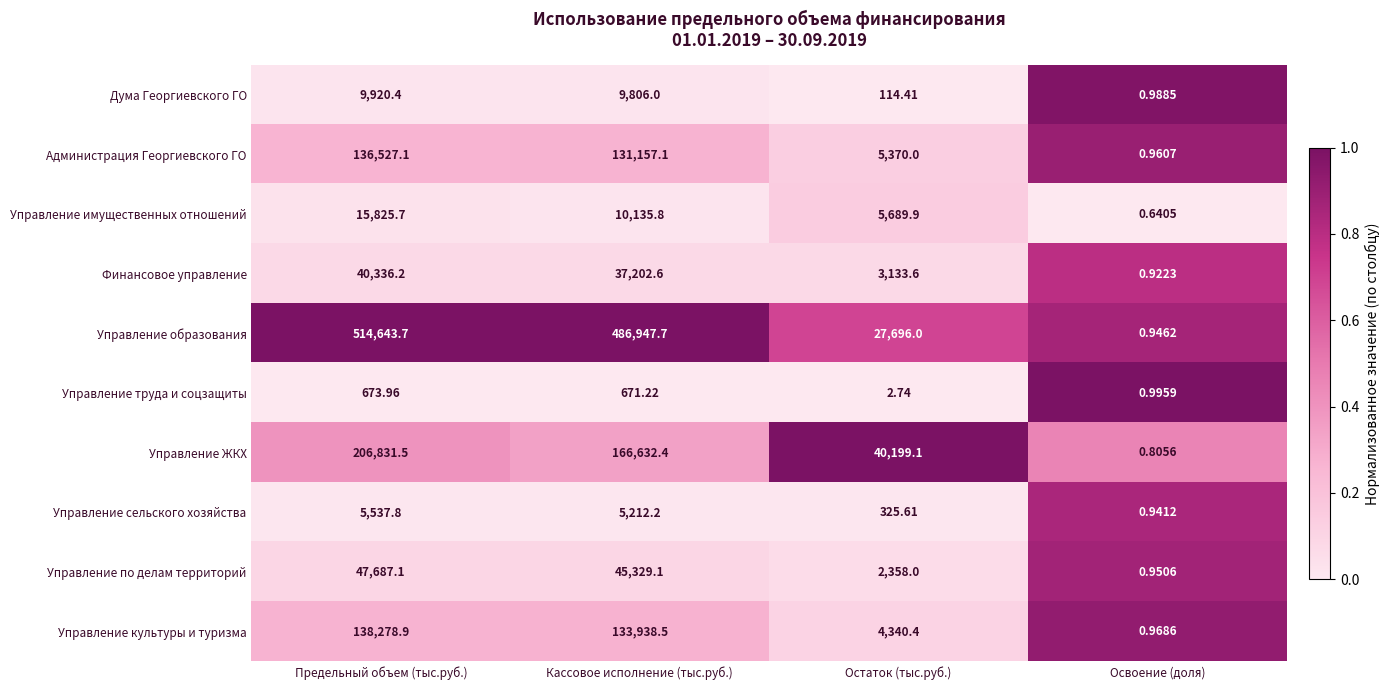

List the series in order of their peak value, highest first.

Управление образования, Управление ЖКХ, Управление культуры и туризма, Администрация Георгиевского ГО, Управление по делам территорий, Финансовое управление, Управление имущественных отношений, Дума Георгиевского ГО, Управление сельского хозяйства, Управление труда и соцзащиты